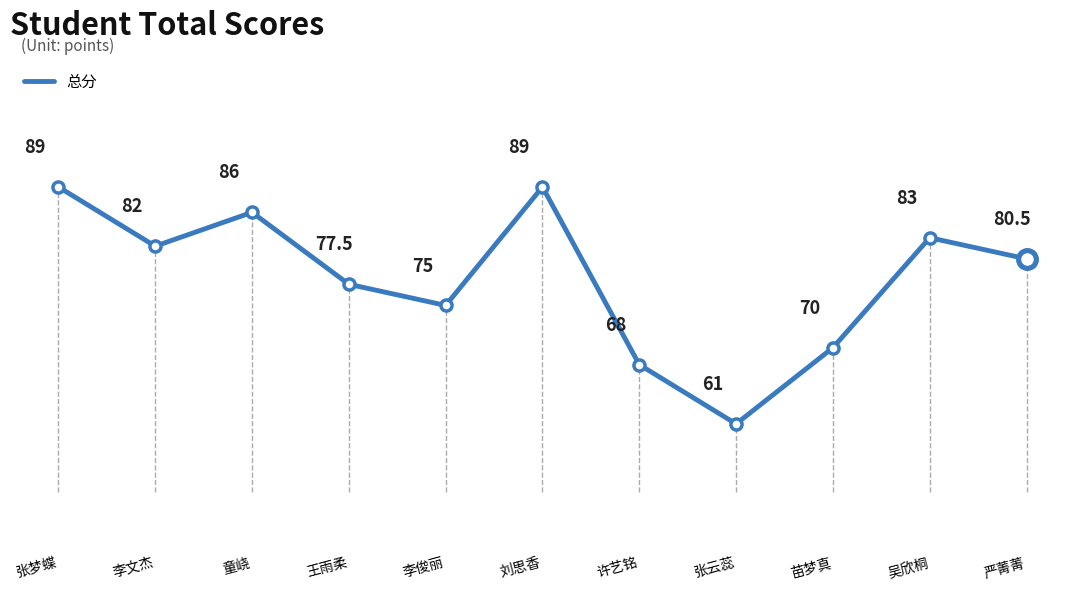

Where does the data first go above 80?

张梦蝶